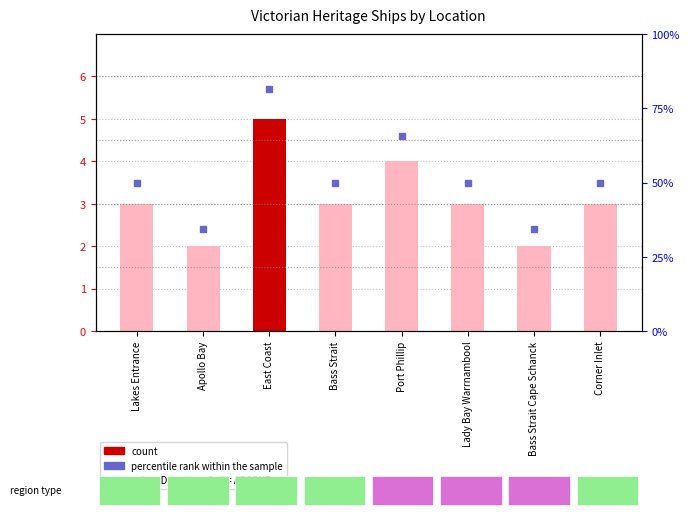

What is the smallest value displayed?

2